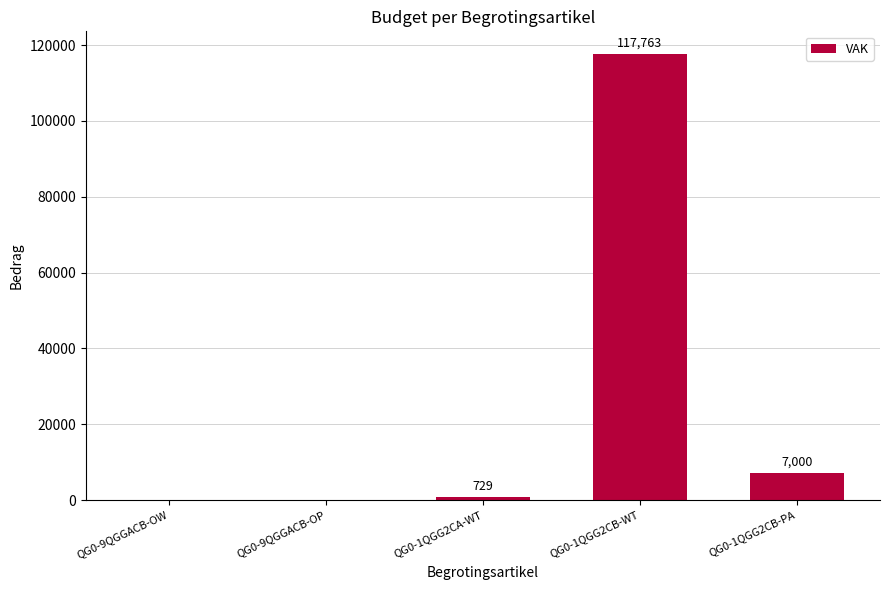

Where is the data nearest to the value 58881?

QG0-1QGG2CB-PA